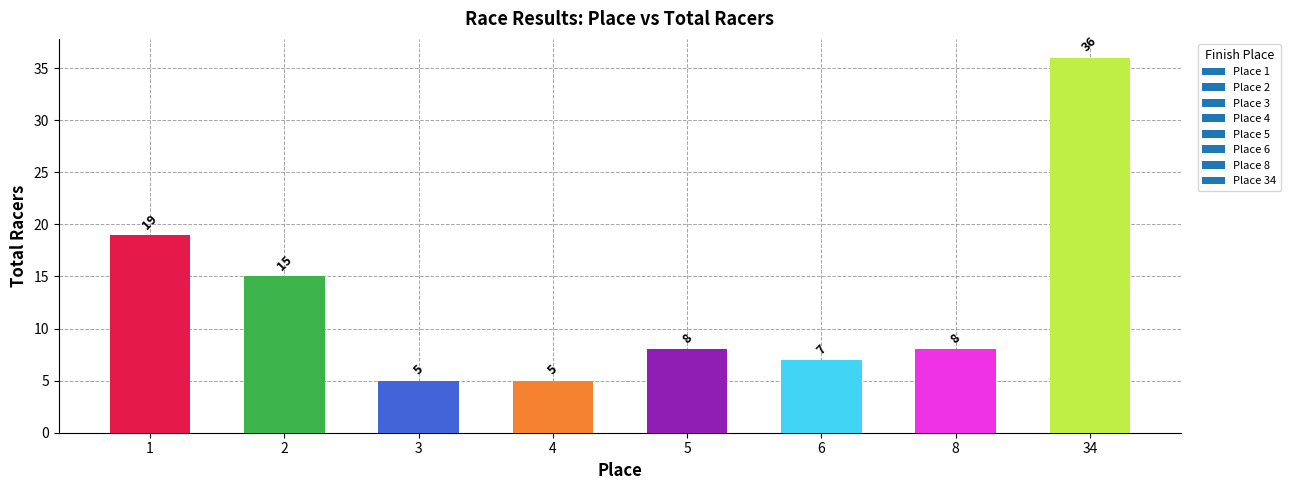

What is the value of the 5th bar from the left?

8